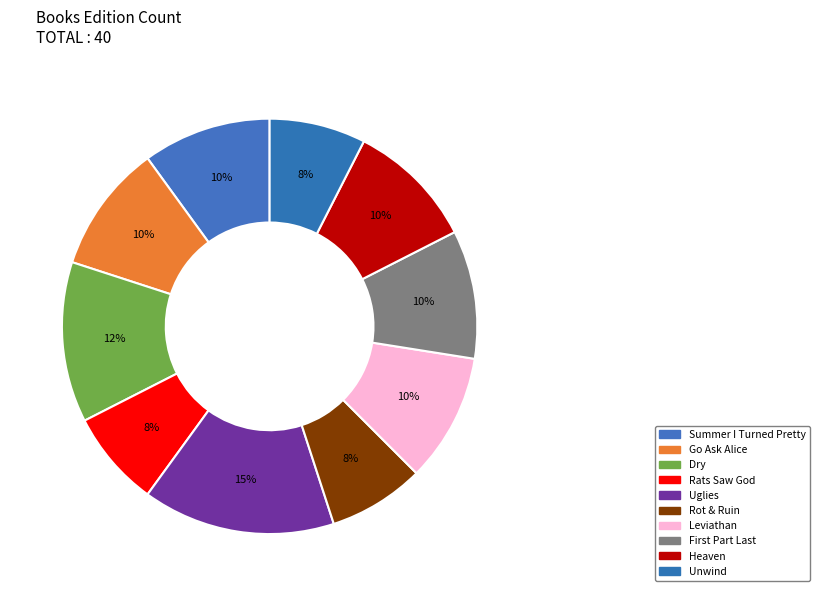

Count the number of slices in the pie.

10